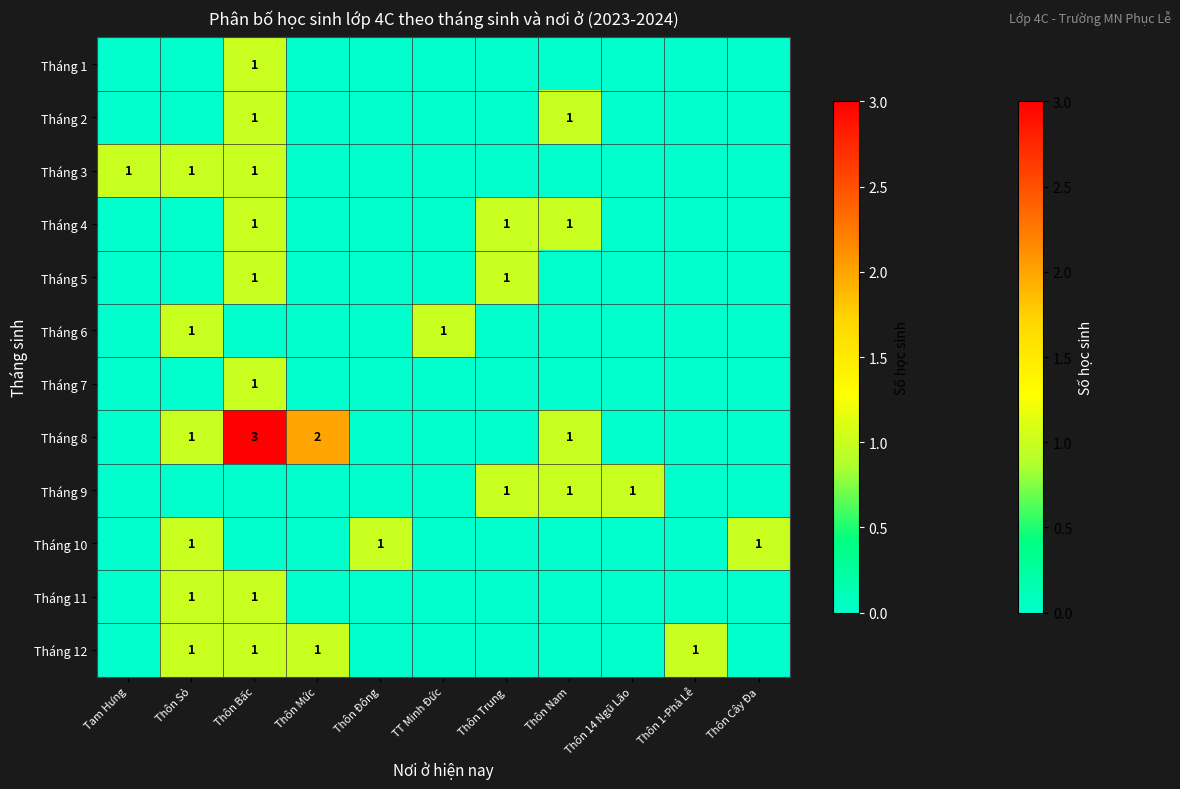

True or false: Tháng 3 has a value of 0 at Thôn Sỏ.

False